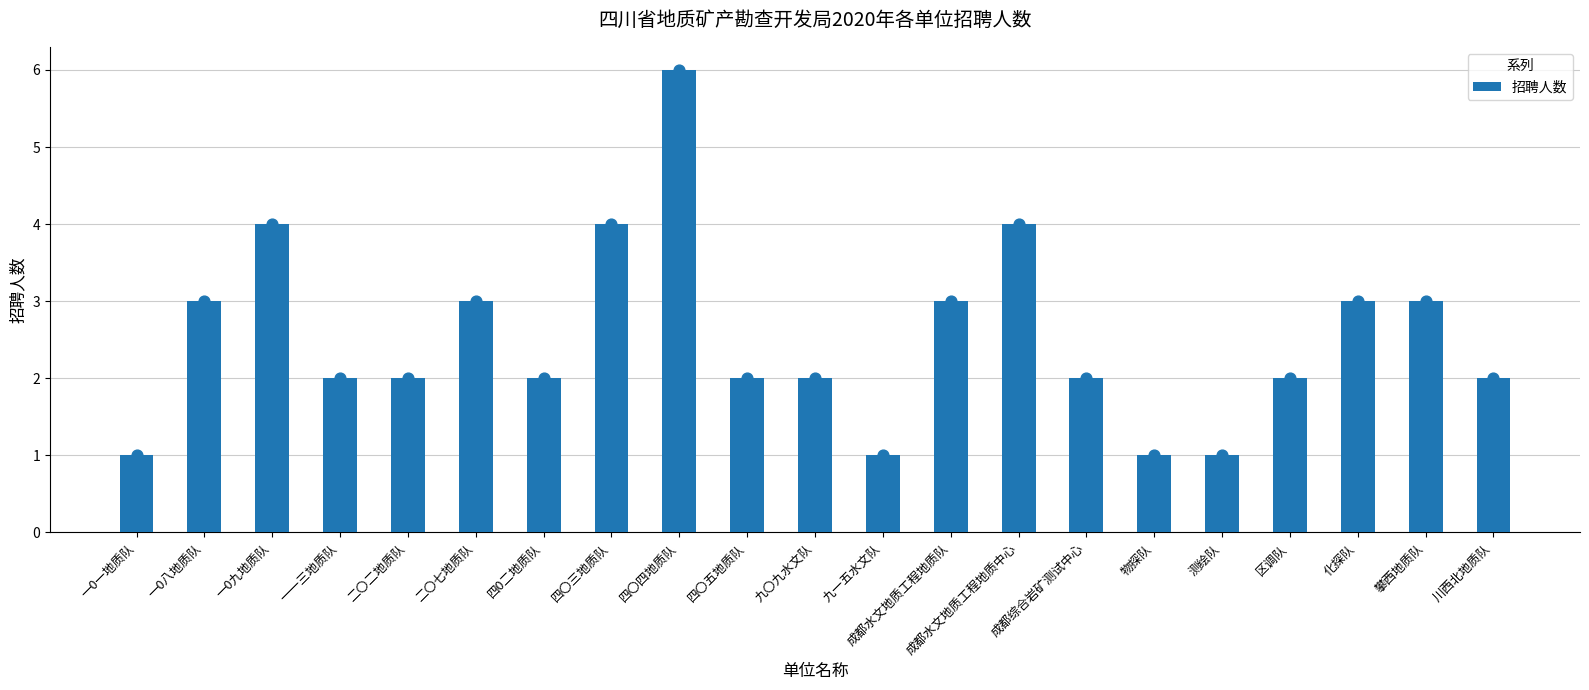

What is the change in value from 四〇四地质队 to 川西北地质队?

-4